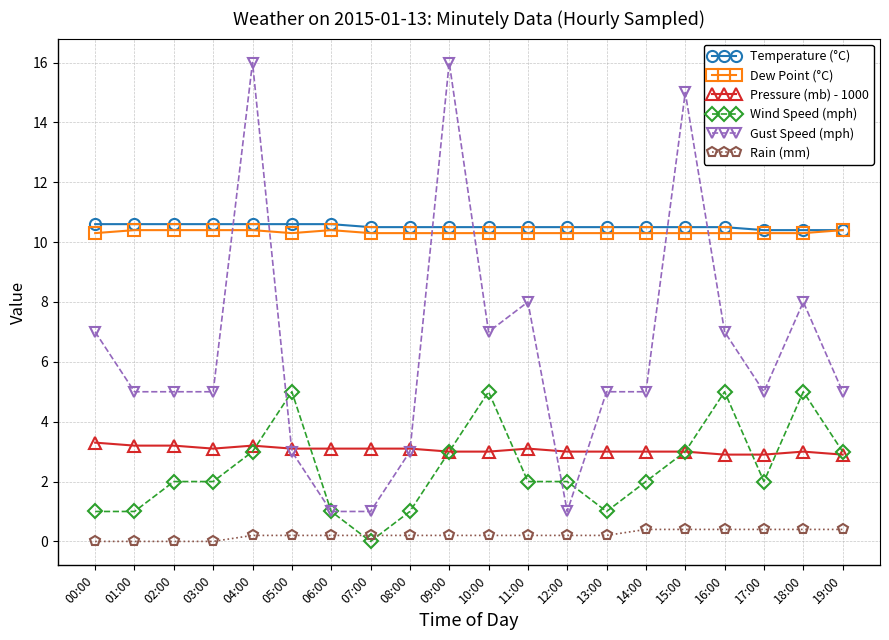

What is the sum of all Wind Speed (mph) values?

49.0